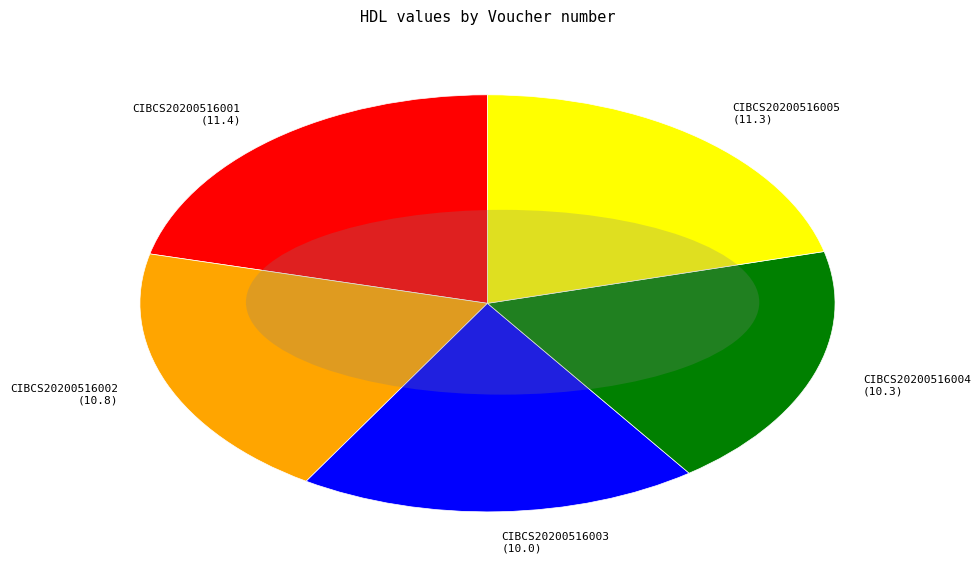

Combined, do CIBCS20200516001 (11.4) and CIBCS20200516002 (10.8) account for over 50%?

No